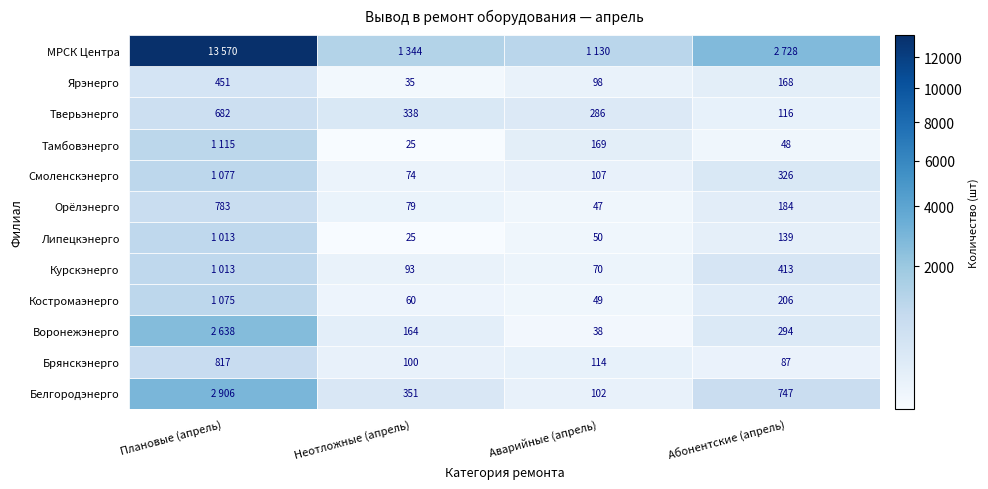

What is the difference between the maximum and minimum values in the Костромаэнерго series?

1026